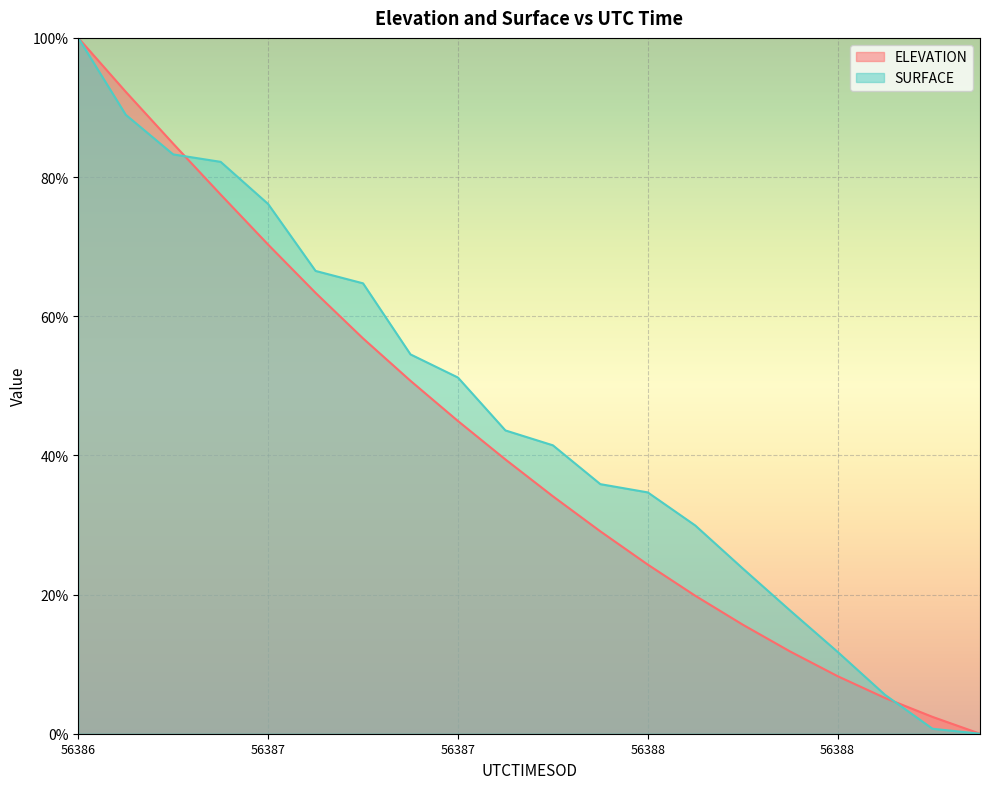

The ELEVATION line series shows 5.3 at 56388. True or false?

False